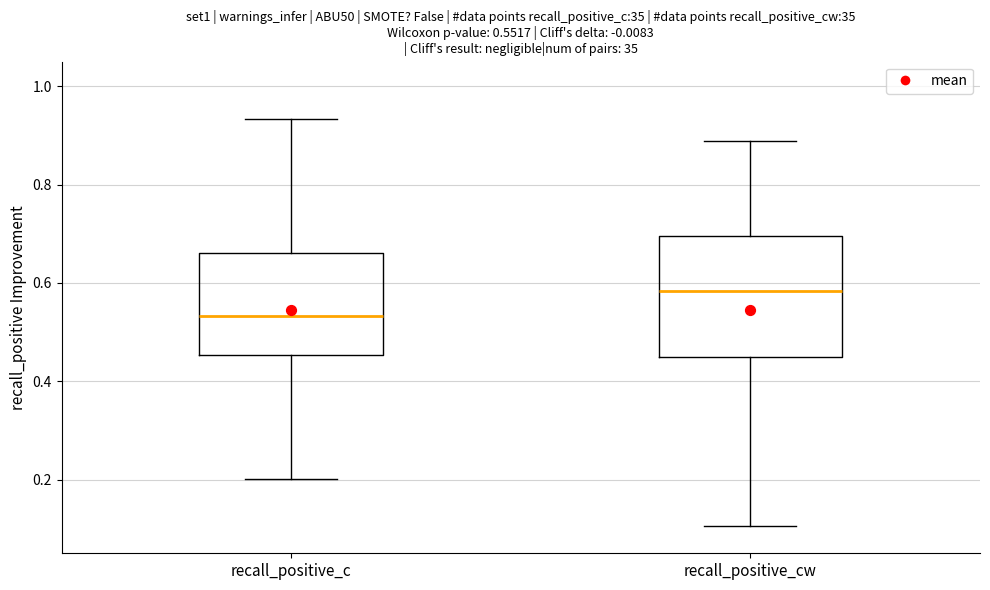

Which box is the tallest, from its lower edge to its upper edge?

recall_positive_cw